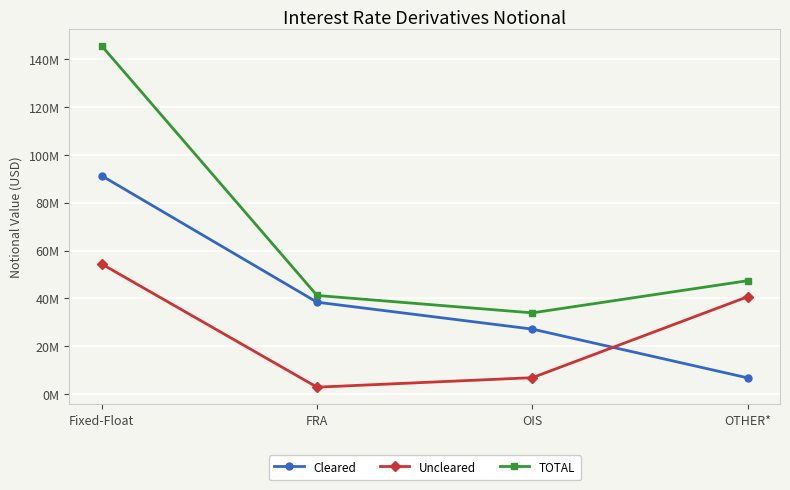

In TOTAL, how many points are lower than both neighbors (excluding endpoints)?

1